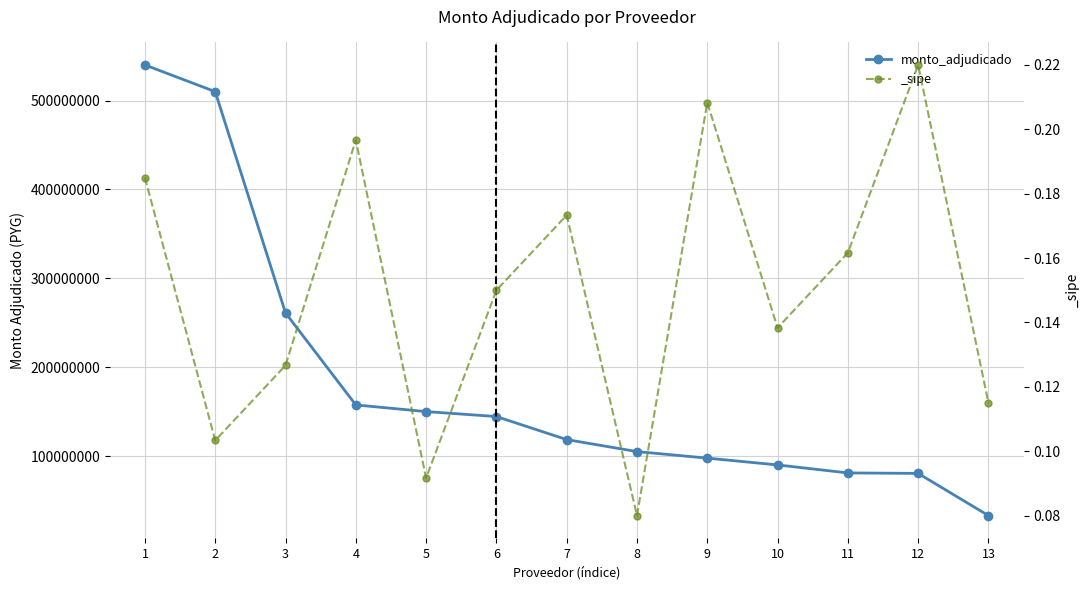

What is the difference between the maximum and minimum values?

507000000